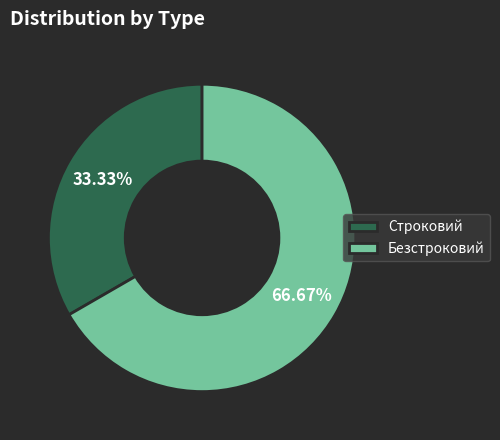

Combined, do Безстроковий and Строковий account for over 50%?

Yes